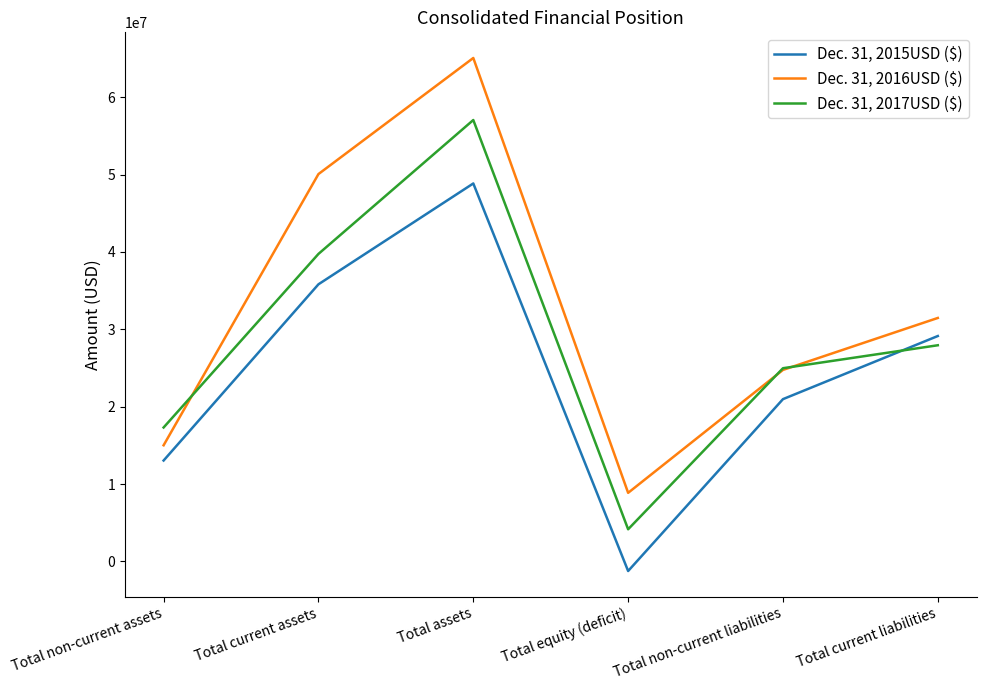

Count the Dec. 31, 2016USD ($) values in the range 15008000 to 50069000.

4